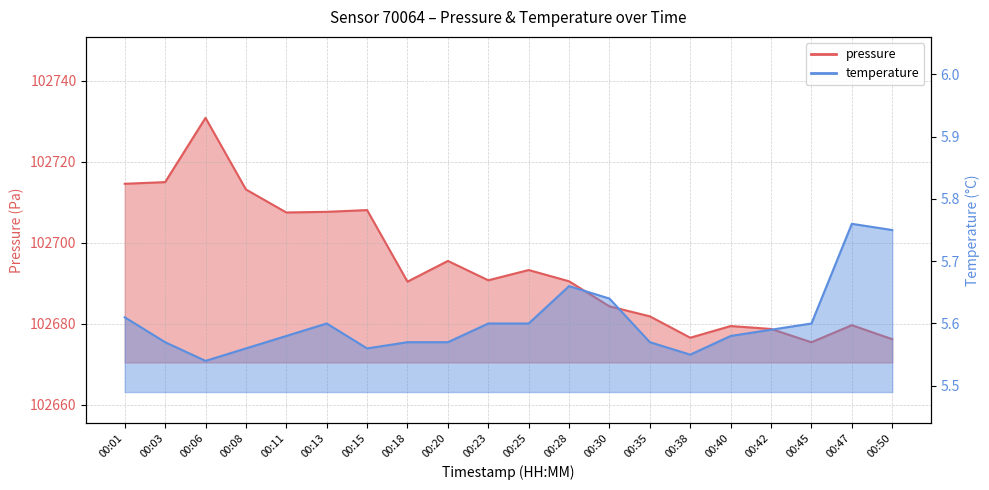

At which label does pressure reach its minimum?

00:45